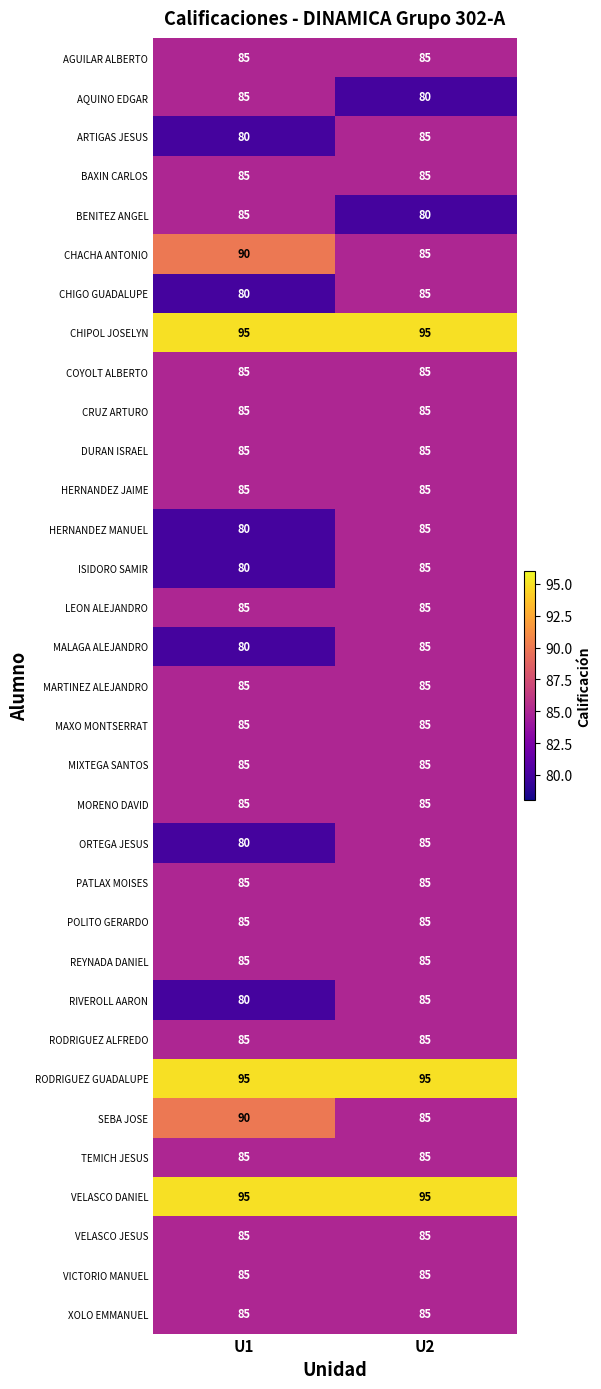

What is the greatest value displayed?

95